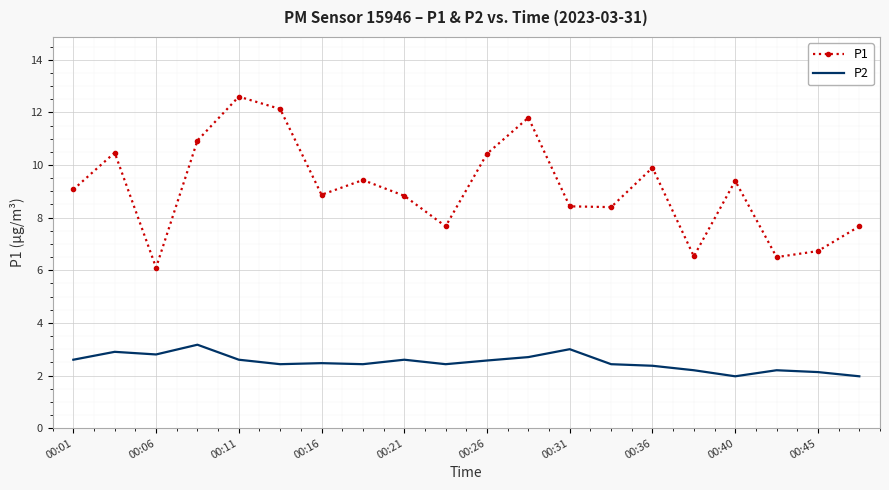

What is the maximum value shown in the chart?

12.6